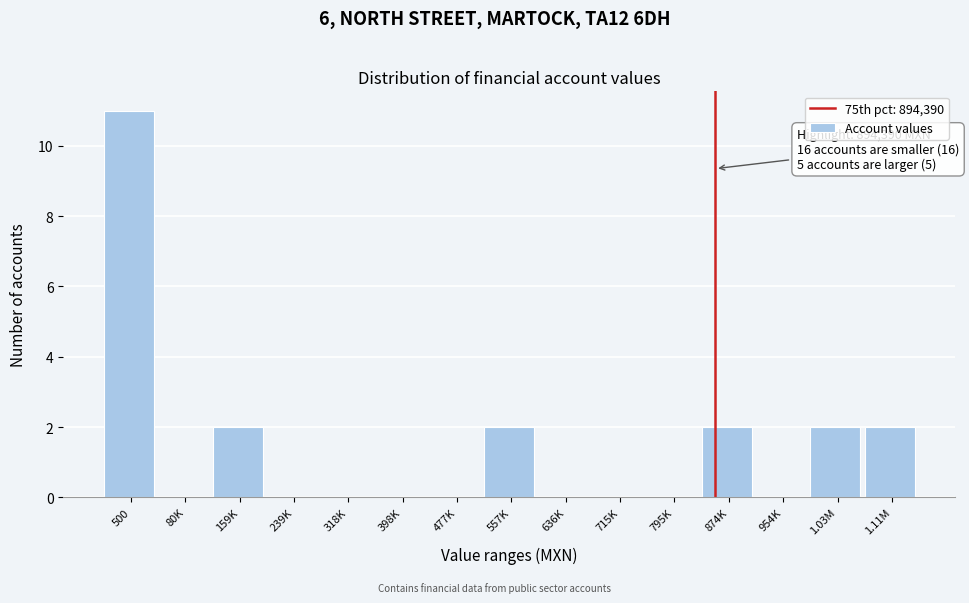

Reading left to right, transcribe all the data shown in this chart.

500=11	80K=0	159K=2	239K=0	318K=0	398K=0	477K=0	557K=2	636K=0	715K=0	795K=0	874K=2	954K=0	1.03M=2	1.11M=2